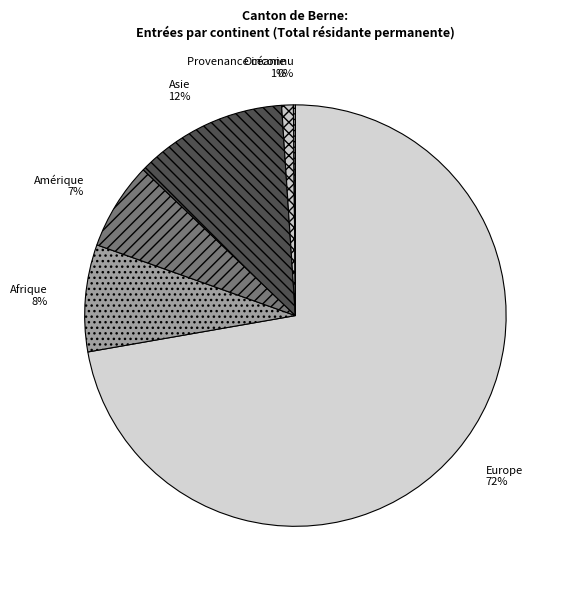

Does Europe account for over 50% of the chart?

Yes